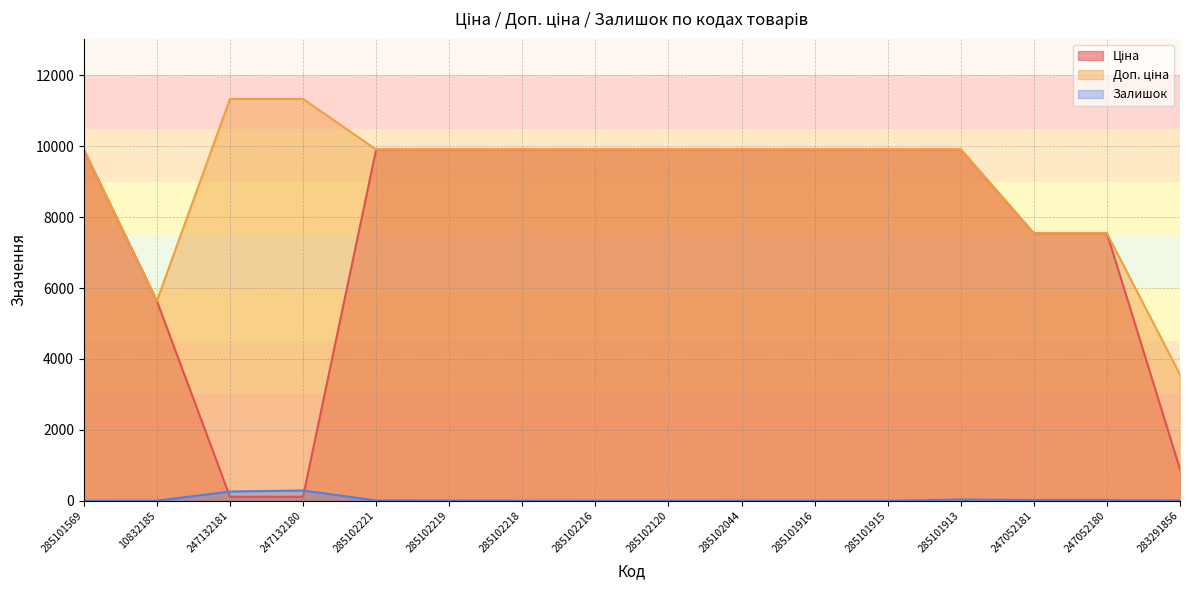

Rank the series by their average value, from lowest to highest.

Залишок, Ціна, Доп. ціна